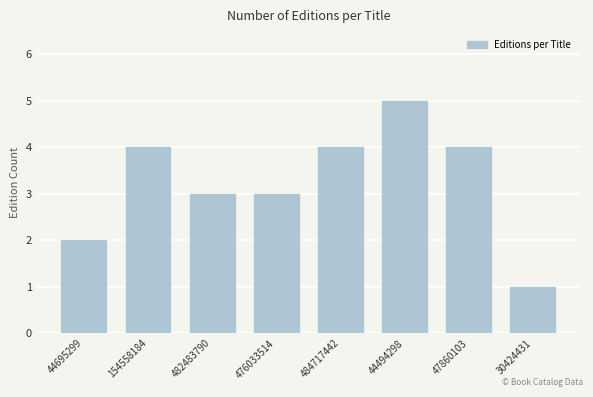

Reading left to right, transcribe all the data shown in this chart.

44695299=2	154558184=4	482483790=3	476033514=3	484717442=4	44494298=5	47860103=4	30424431=1